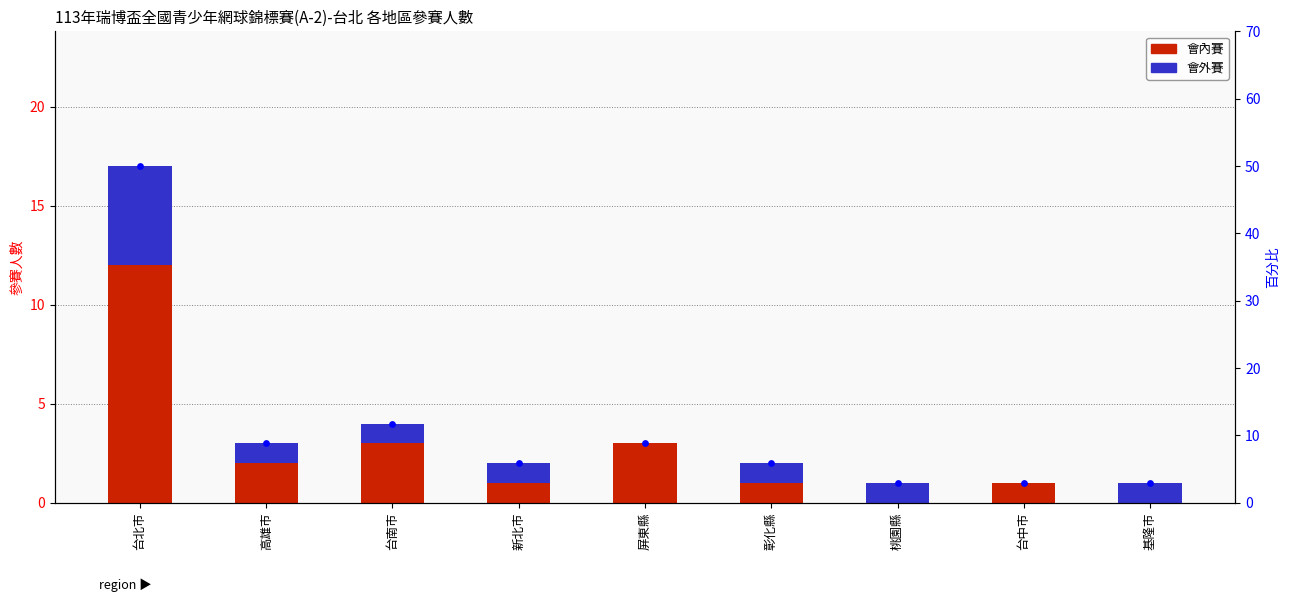

What is the total value across all series at 台南市?

4